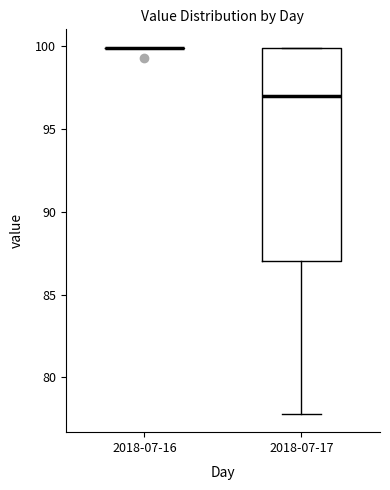

Comparing the boxes themselves (not the whiskers), which one is the tallest?

2018-07-17